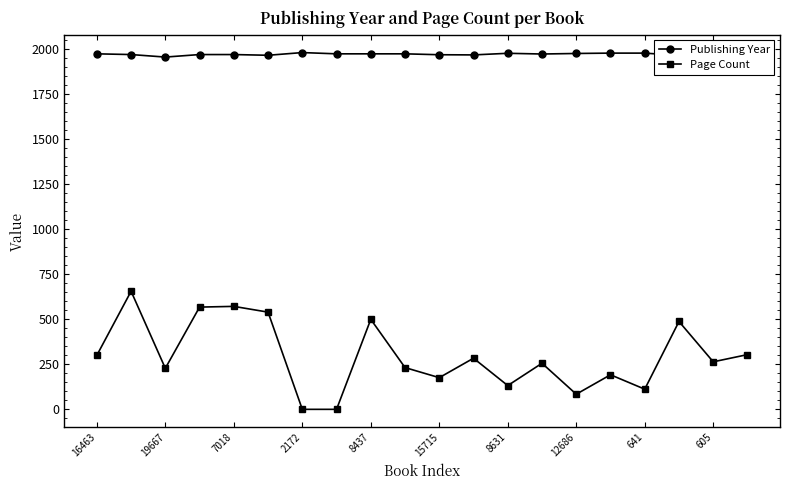

True or false: Publishing Year and Page Count cross at least once.

False